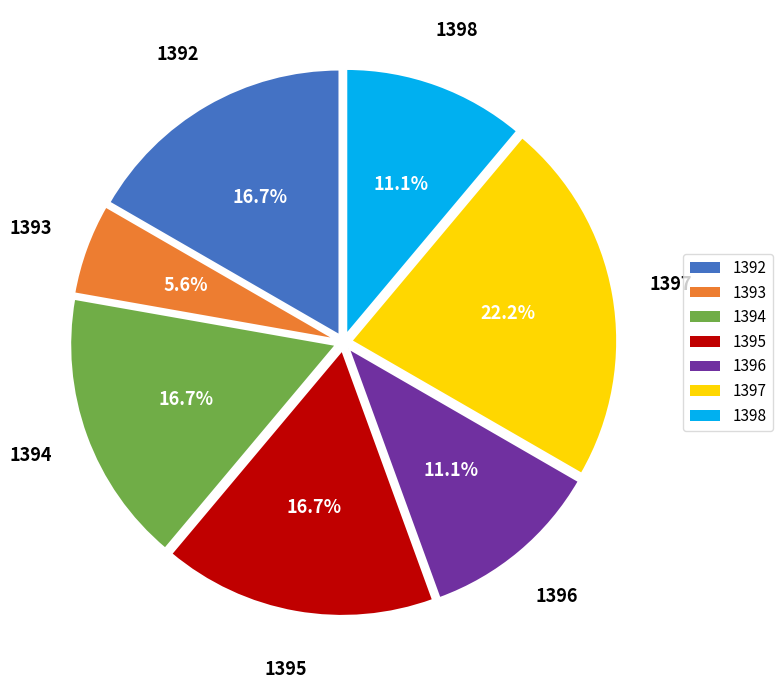

Is there a majority slice in this chart?

No